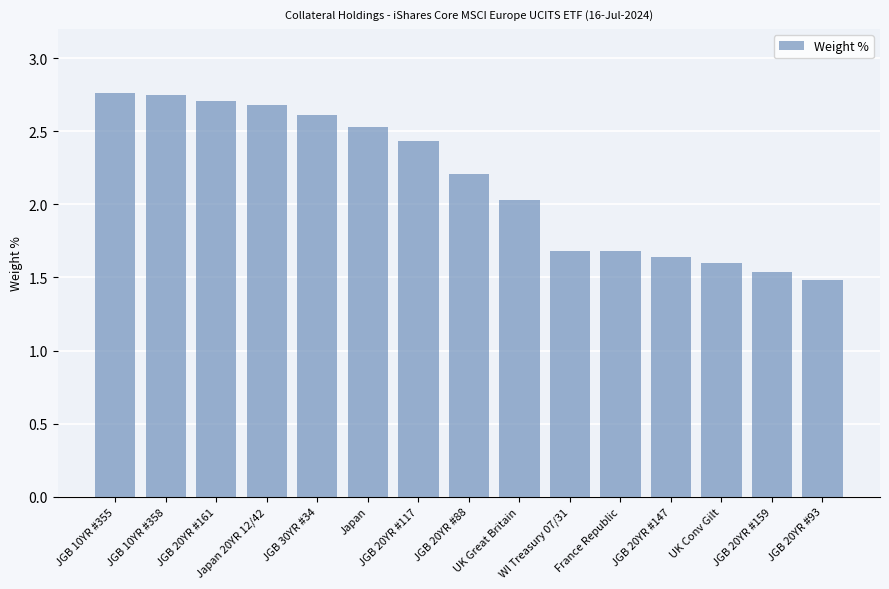

True or false: the data shows 2.4 at JGB 20YR #117.

True